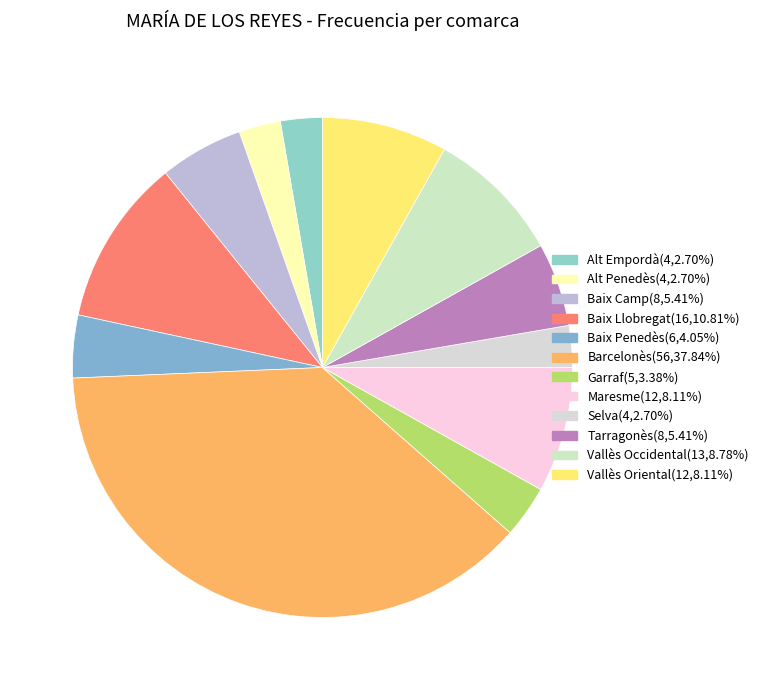

What is the smallest slice in the pie chart?

Alt Empordà